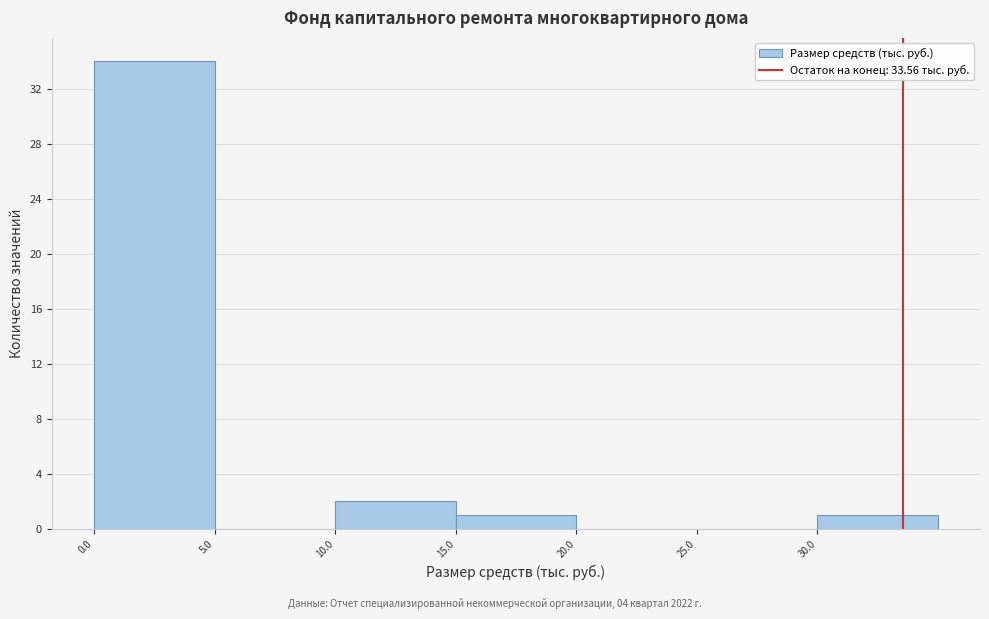

Reading left to right, list every bar in this chart as the range it spans on the x-axis followed by its height. The values are not printed on the chart, so give them approximately, as read against the axis.

0 to 5: 34
5 to 10: 0
10 to 15: 2
15 to 20: 1
20 to 25: 0
25 to 30: 0
30 to 35: 1